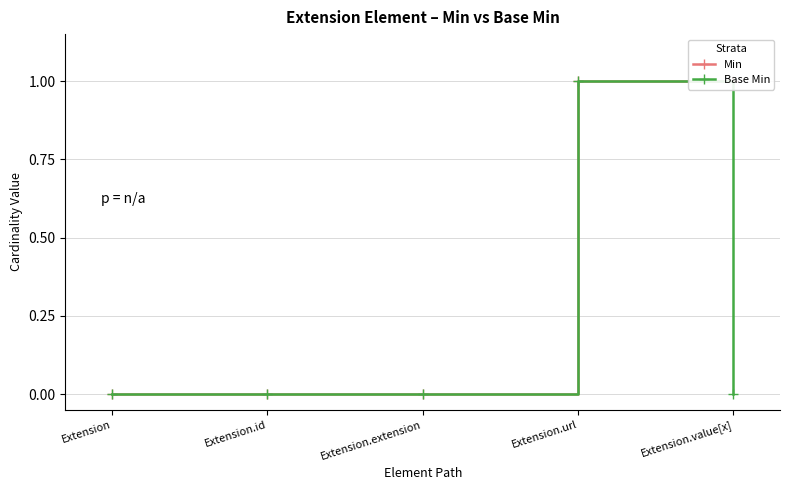

What is the difference between the Min values at Extension and Extension.value[x]?

1